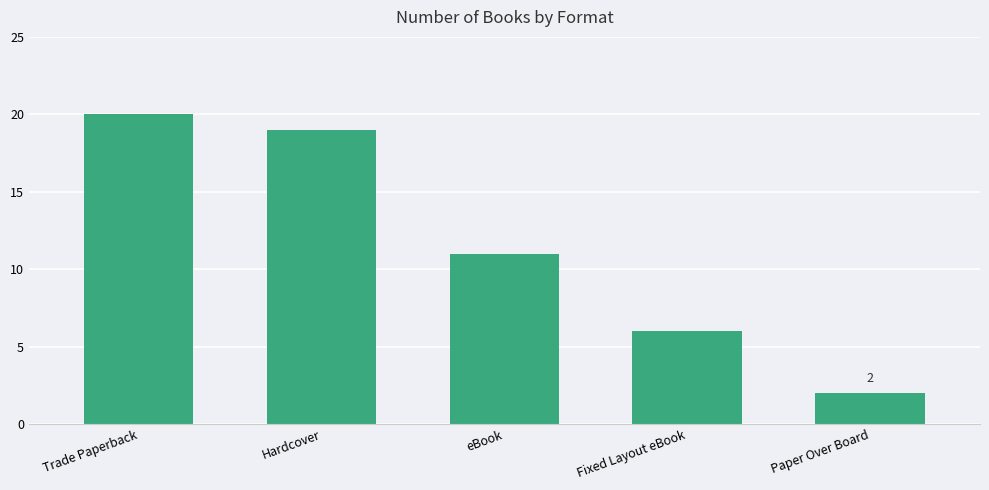

How many data points are less than 11?

2